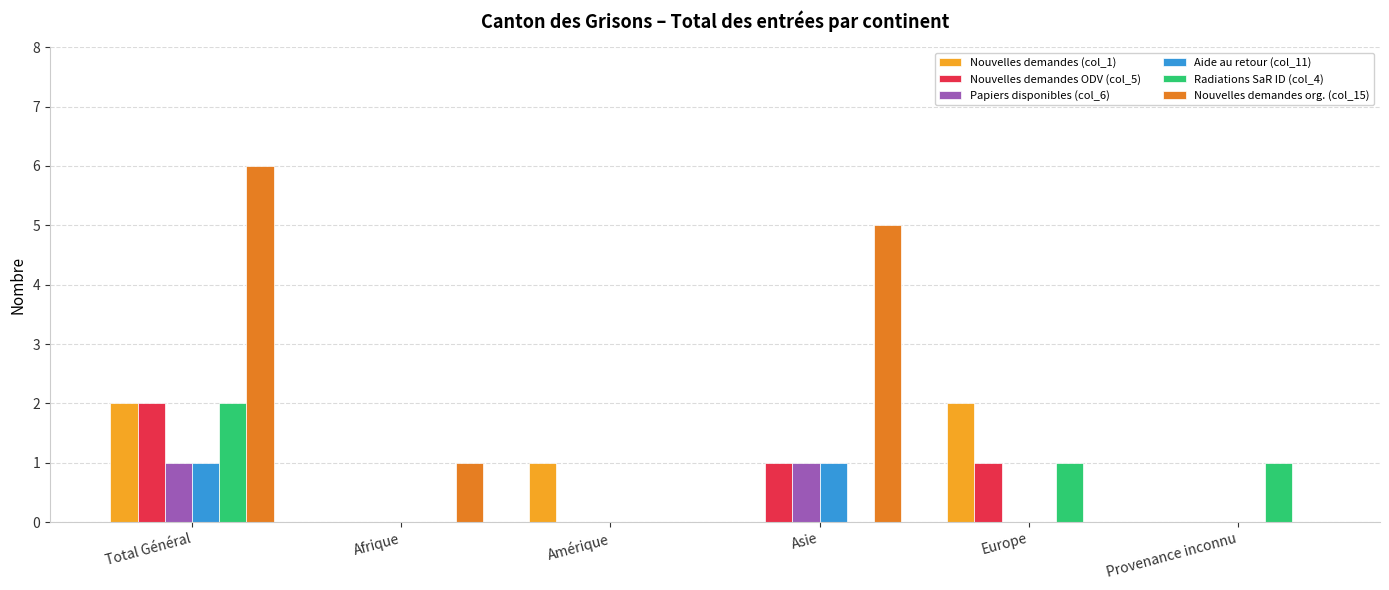

Is it true that Papiers disponibles (col_6) equals 0 at Europe?

True